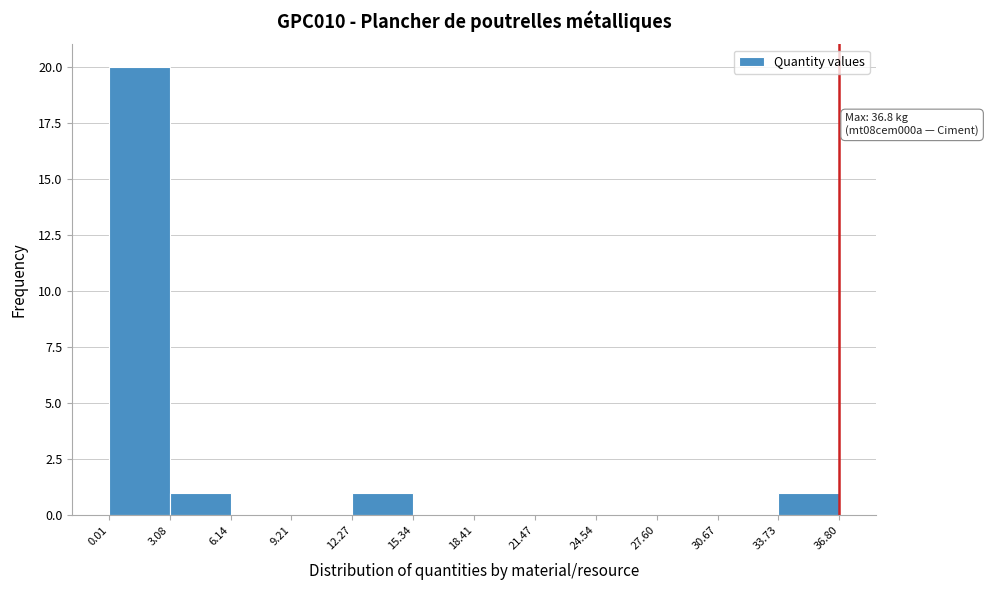

Which range on the x-axis has the tallest bar?

0.01 to 3.08